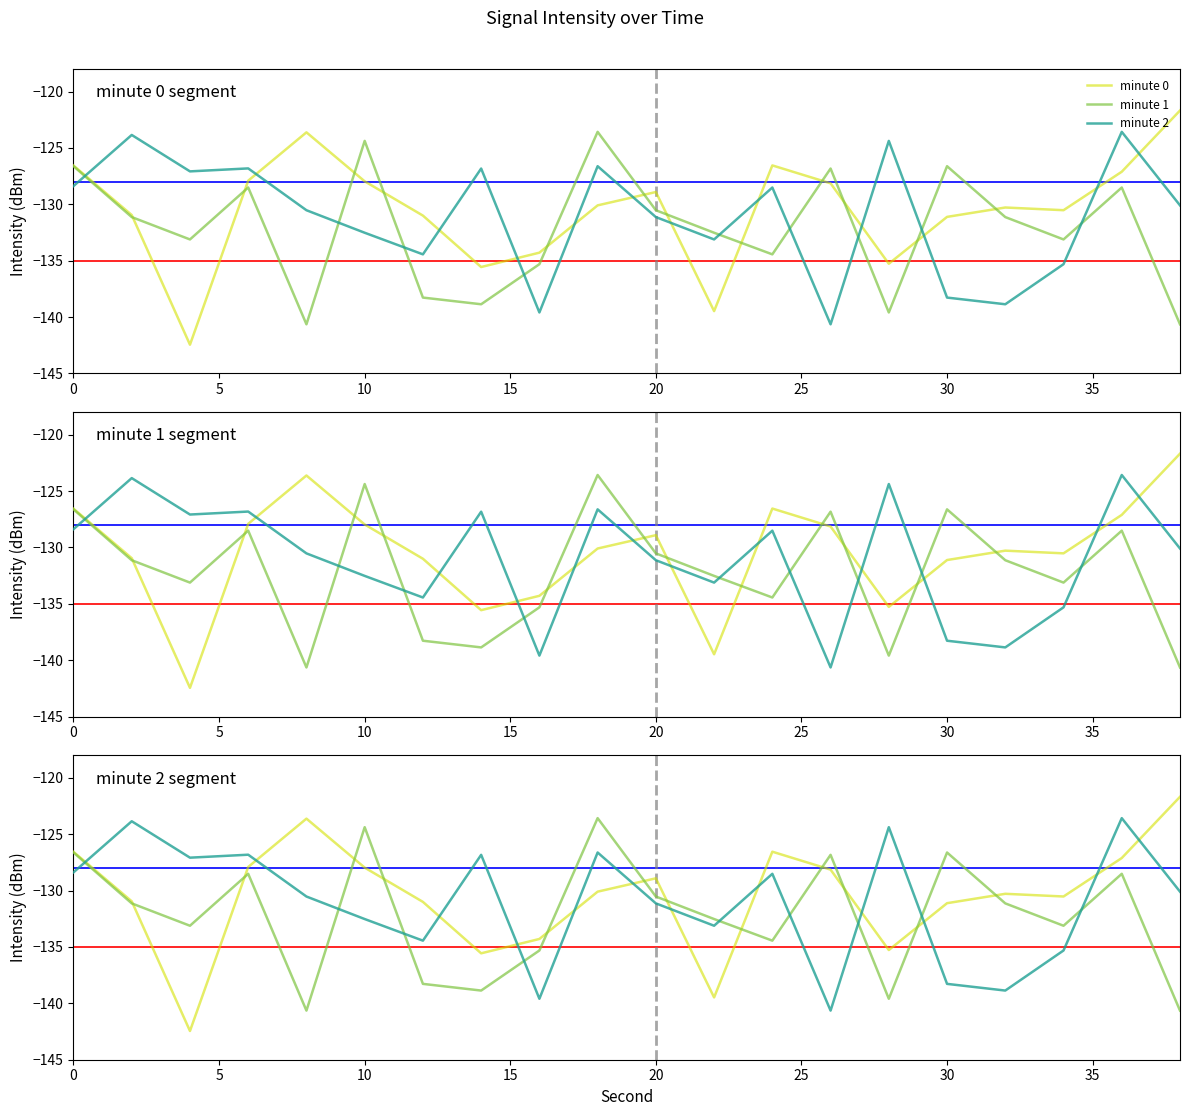

Is this an area chart (filled region under the line)?

No